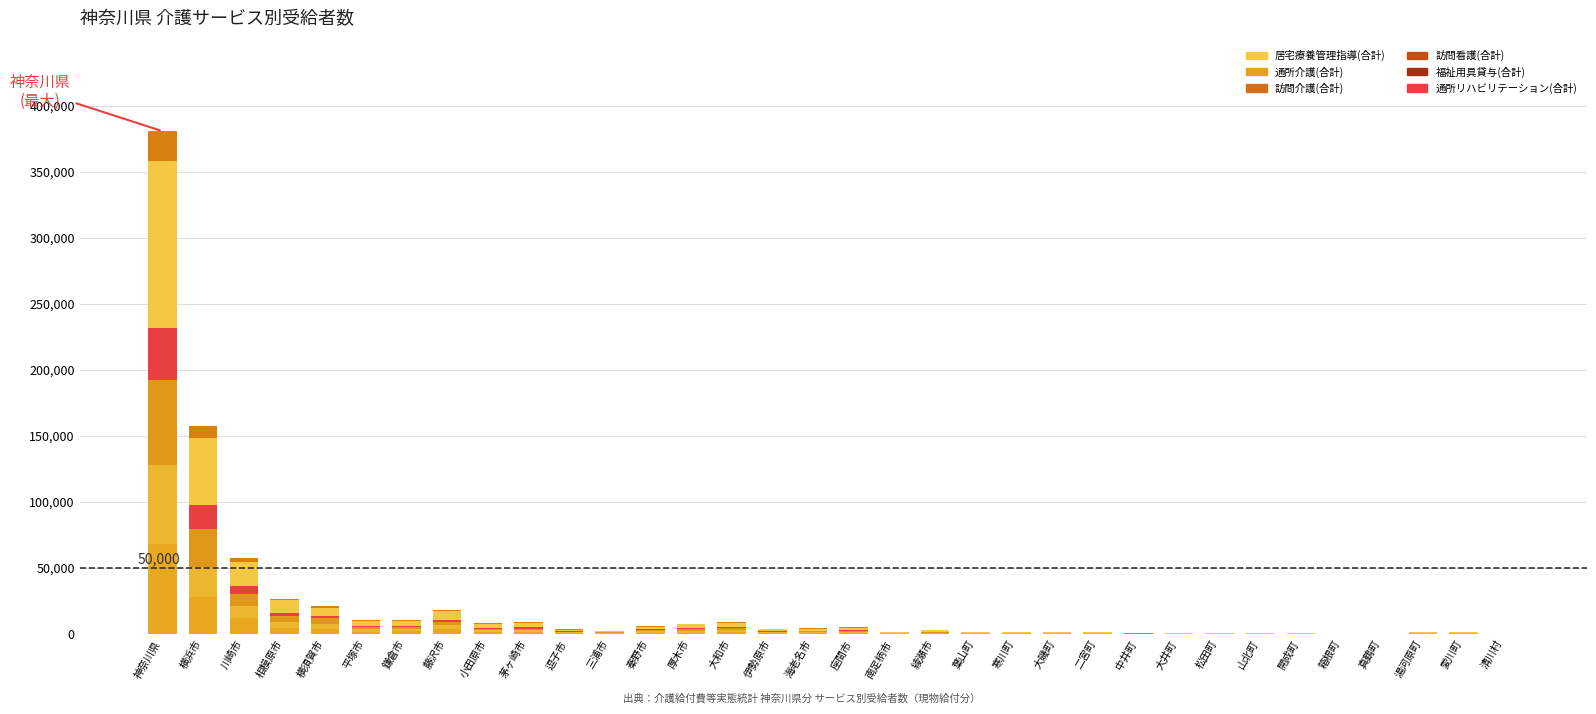

Read the 訪問介護(合計) value at 開成町, to the nearest 100.

100